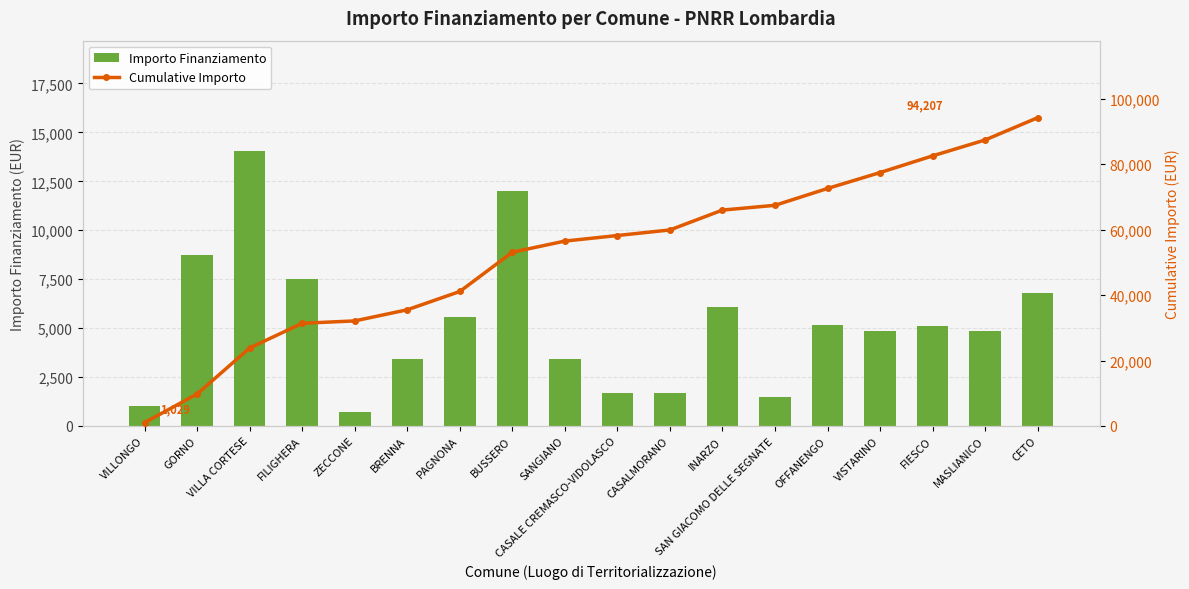

Which has a higher value, VILLA CORTESE or INARZO?

VILLA CORTESE